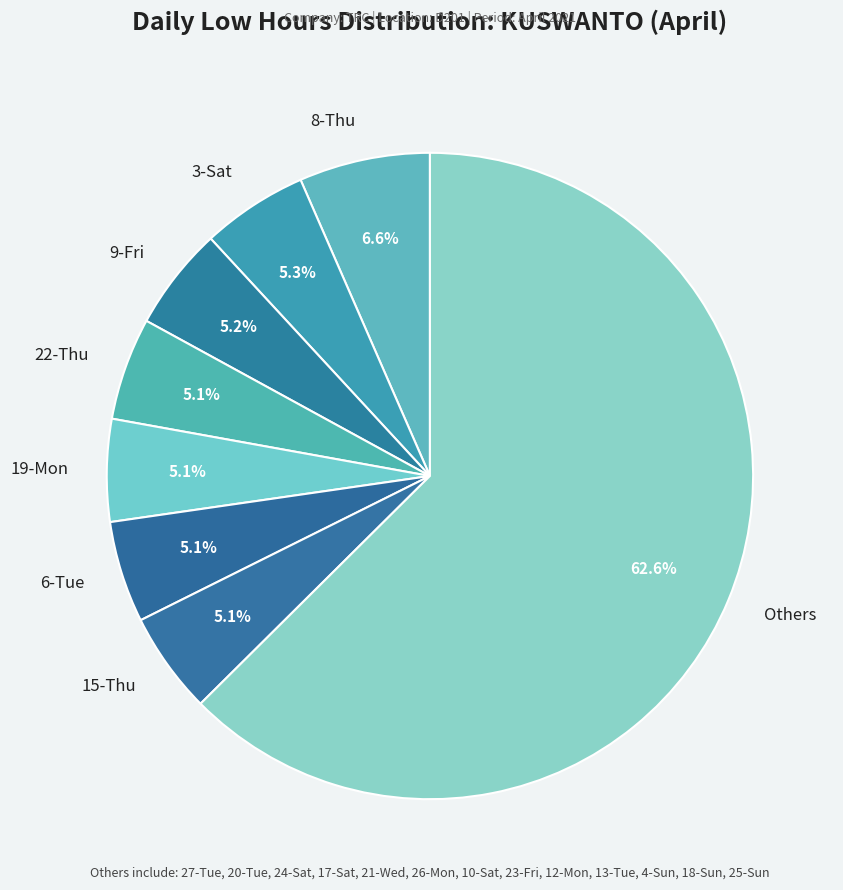

Is there any slice that represents more than half of the pie?

Yes